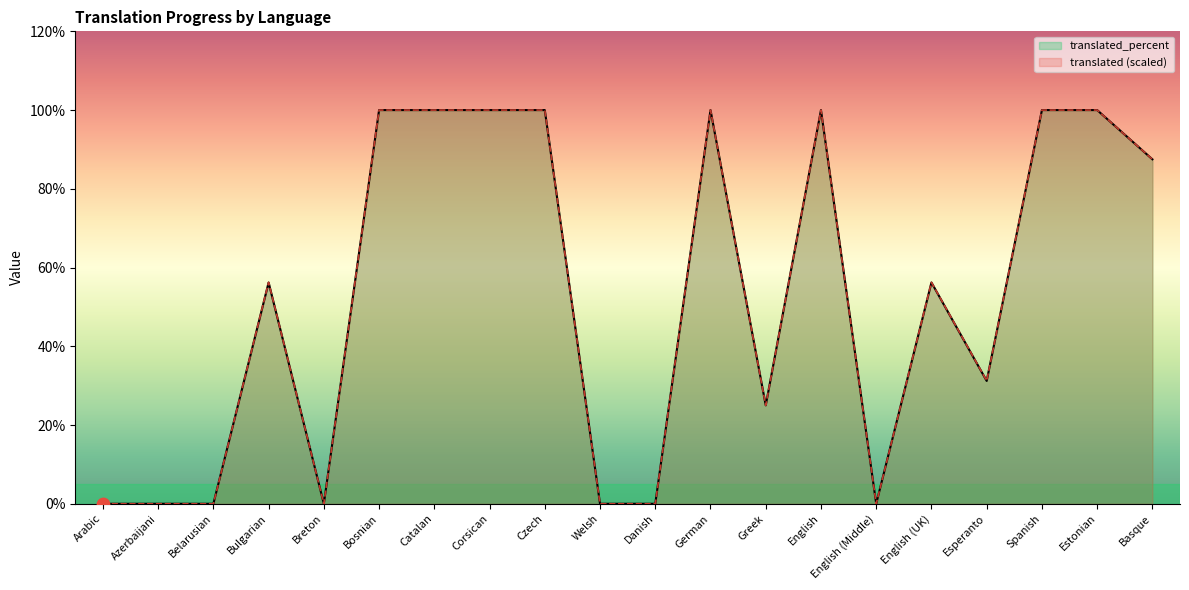

At which category is the sum across all series the highest?

Bosnian